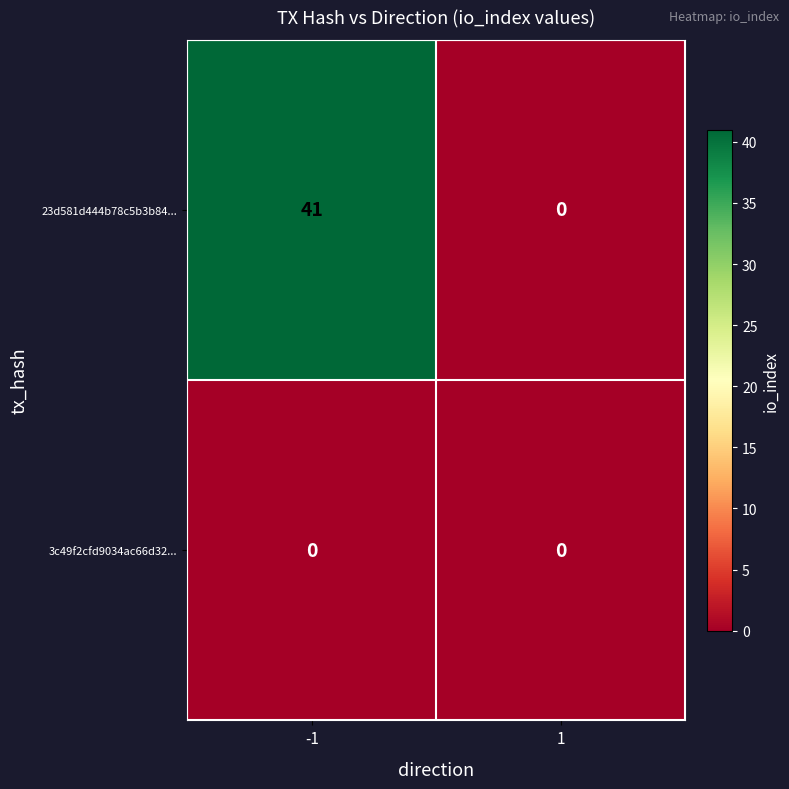

What is the difference between the highest and lowest values at -1?

41